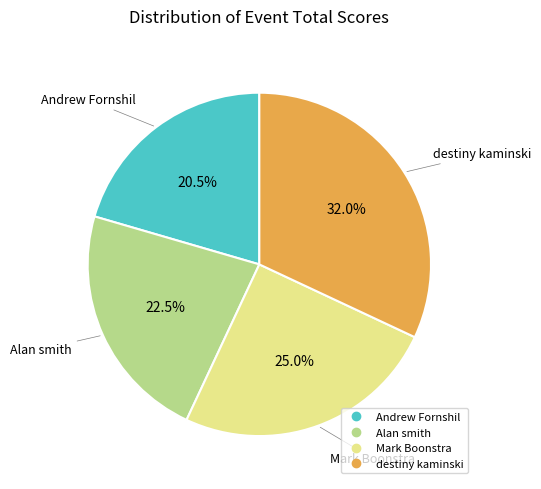

Is it true that destiny kaminski is 19% of the pie?

False